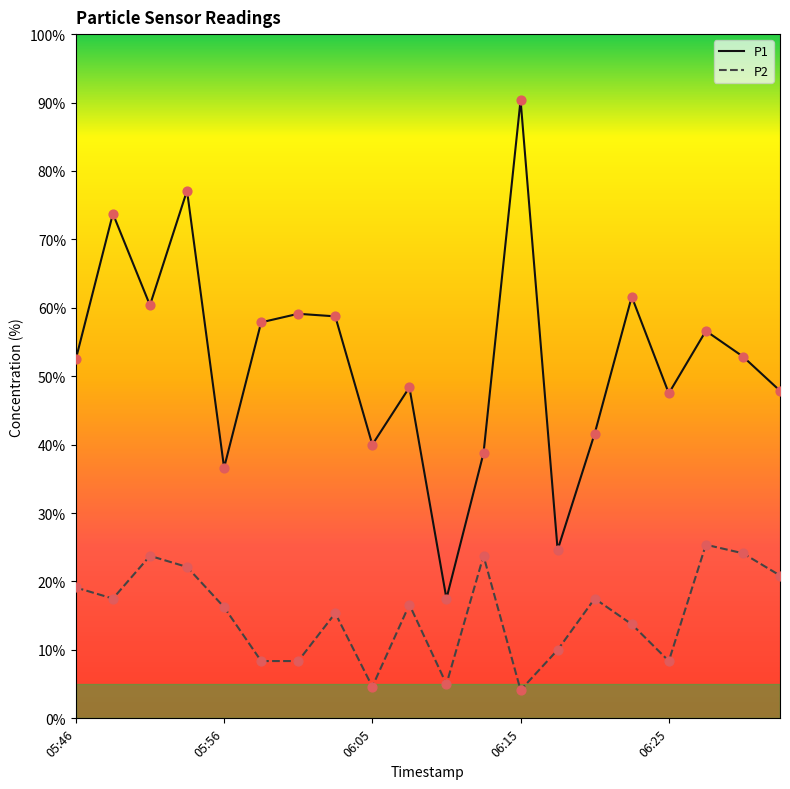

True or false: P1 and P2 intersect in this chart.

False